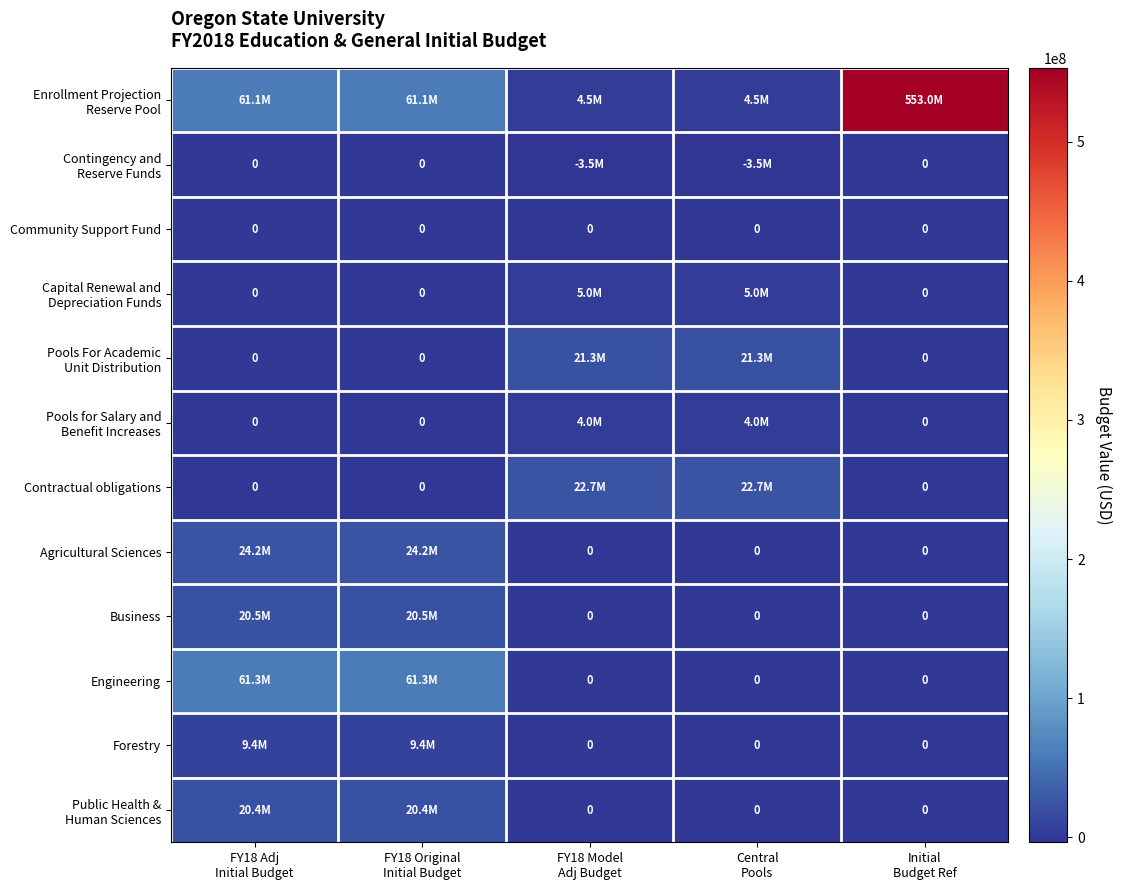

The value of Pools for Salary and Benefit Increases at FY18 Model Adj Budget is 1337285.8. True or false?

False